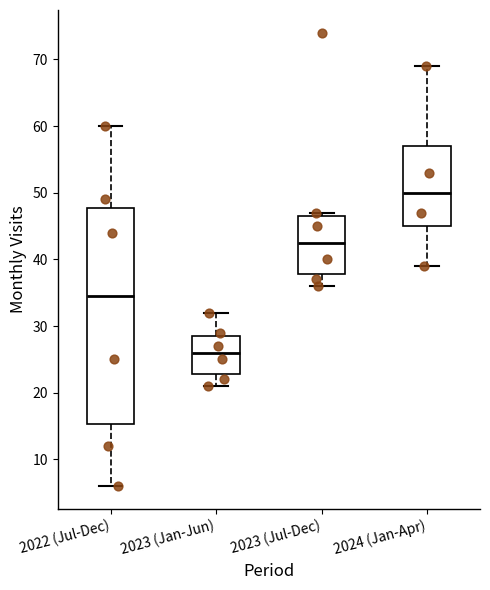

Reading left to right, read every box against the y-axis: the position of its median line, the range the box covers, and the ends of its whiskers. The values are not printed on the chart, so give them approximately, as read against the axis.

2022 (Jul-Dec): median 35, box 15 to 48, whiskers 6 to 60
2023 (Jan-Jun): median 26, box 23 to 29, whiskers 21 to 32
2023 (Jul-Dec): median 43, box 38 to 47, whiskers 36 to 47 (just above the box's upper edge)
2024 (Jan-Apr): median 50, box 45 to 57, whiskers 39 to 69